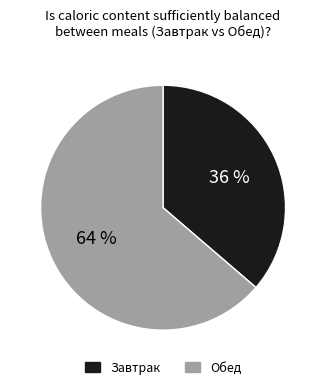

Is the sum of Обед and Завтрак greater than half?

Yes